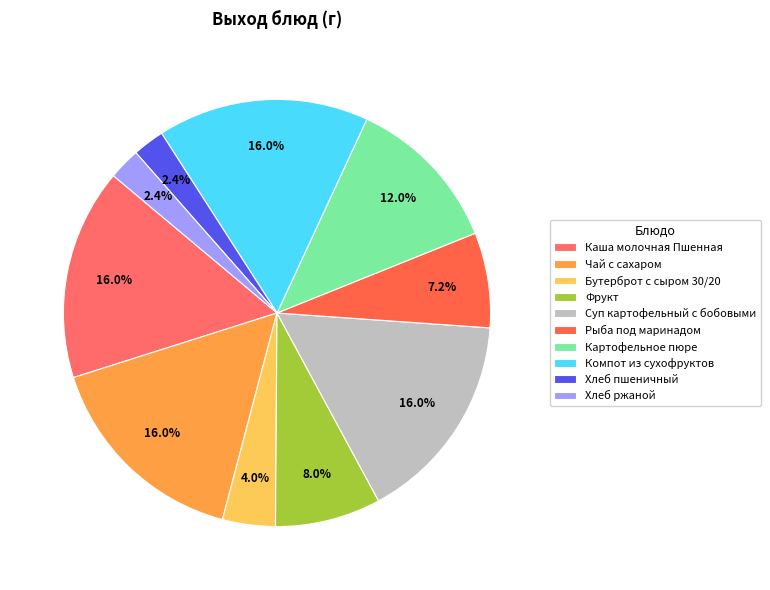

Count the number of slices in the pie.

10